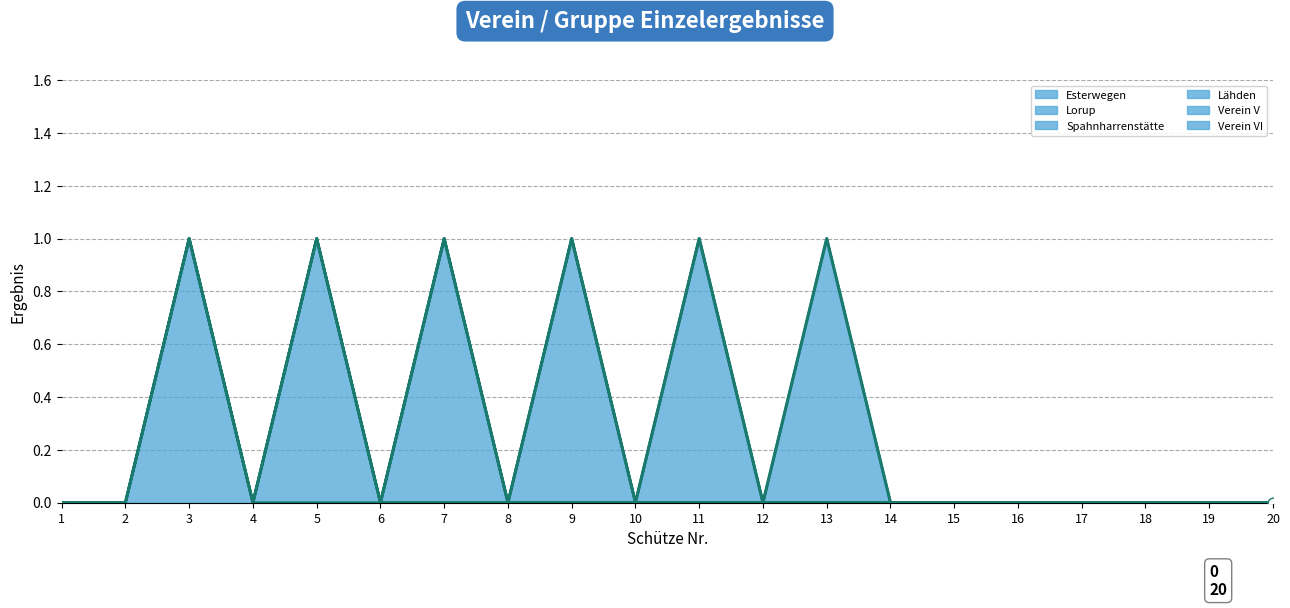

Which series has the widest spread of Y values?

Esterwegen